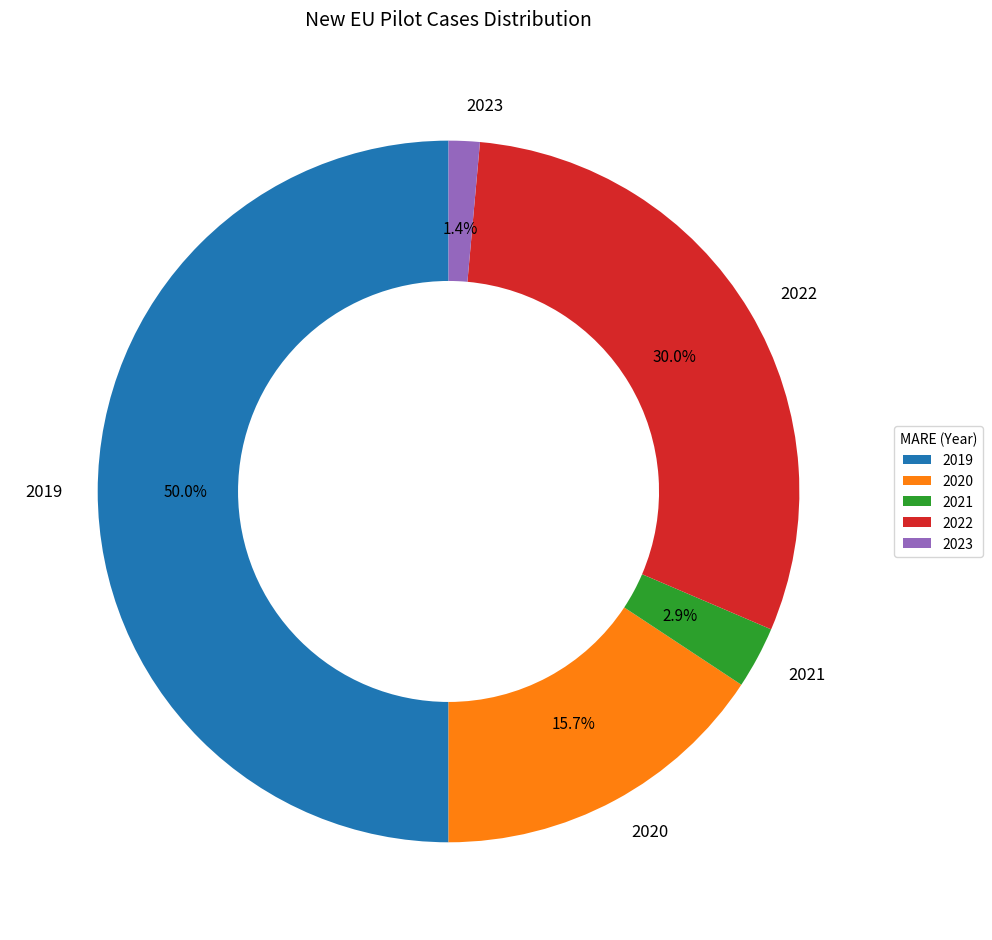

What is the total percentage of 2021 and 2023?

4.3%